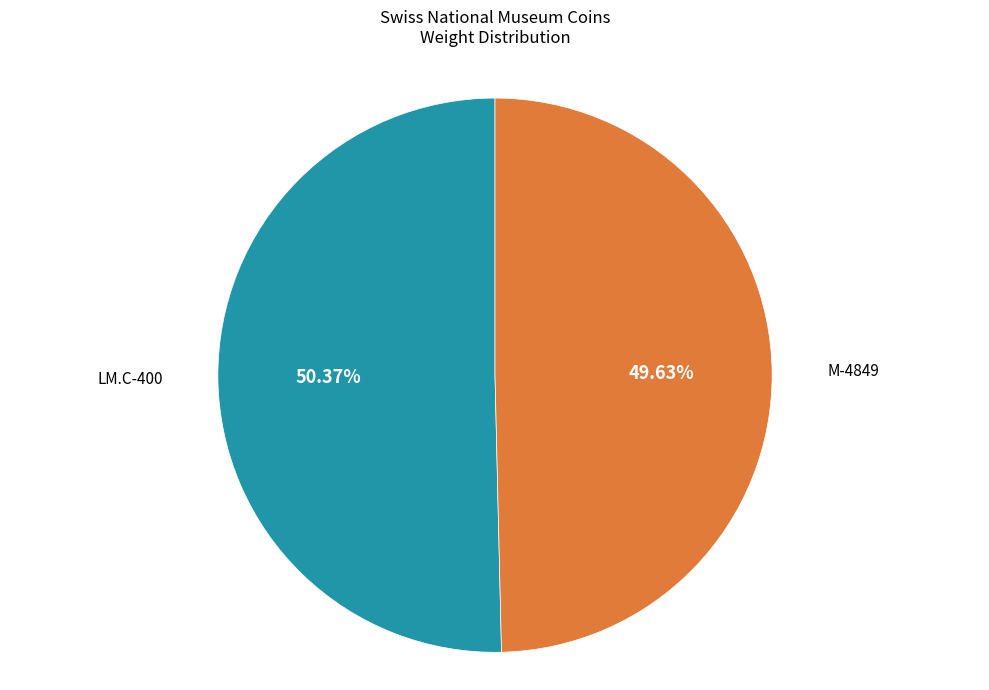

How many slices are in this pie chart?

2